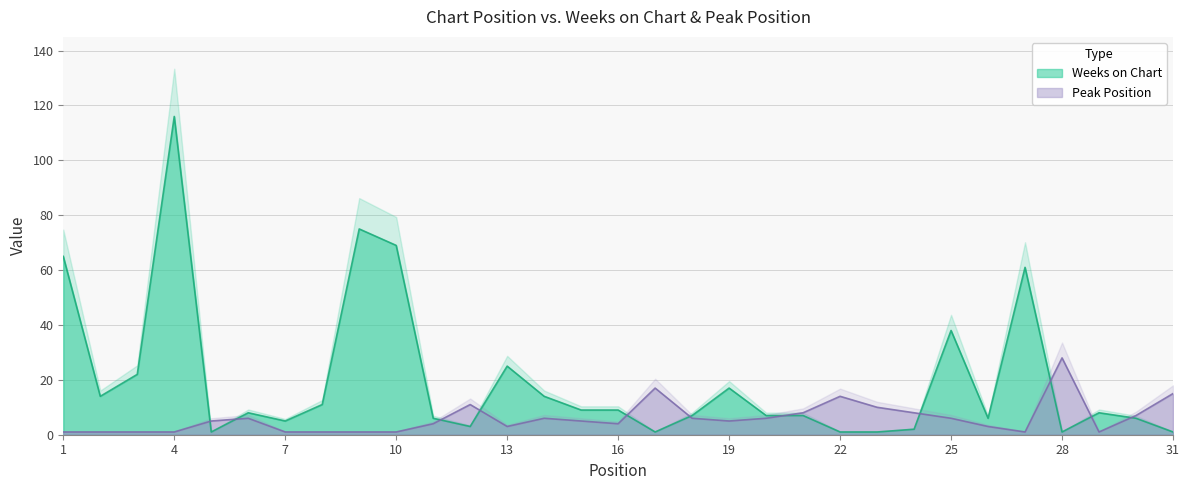

In Weeks on Chart, how many points are higher than both neighbors (excluding endpoints)?

8